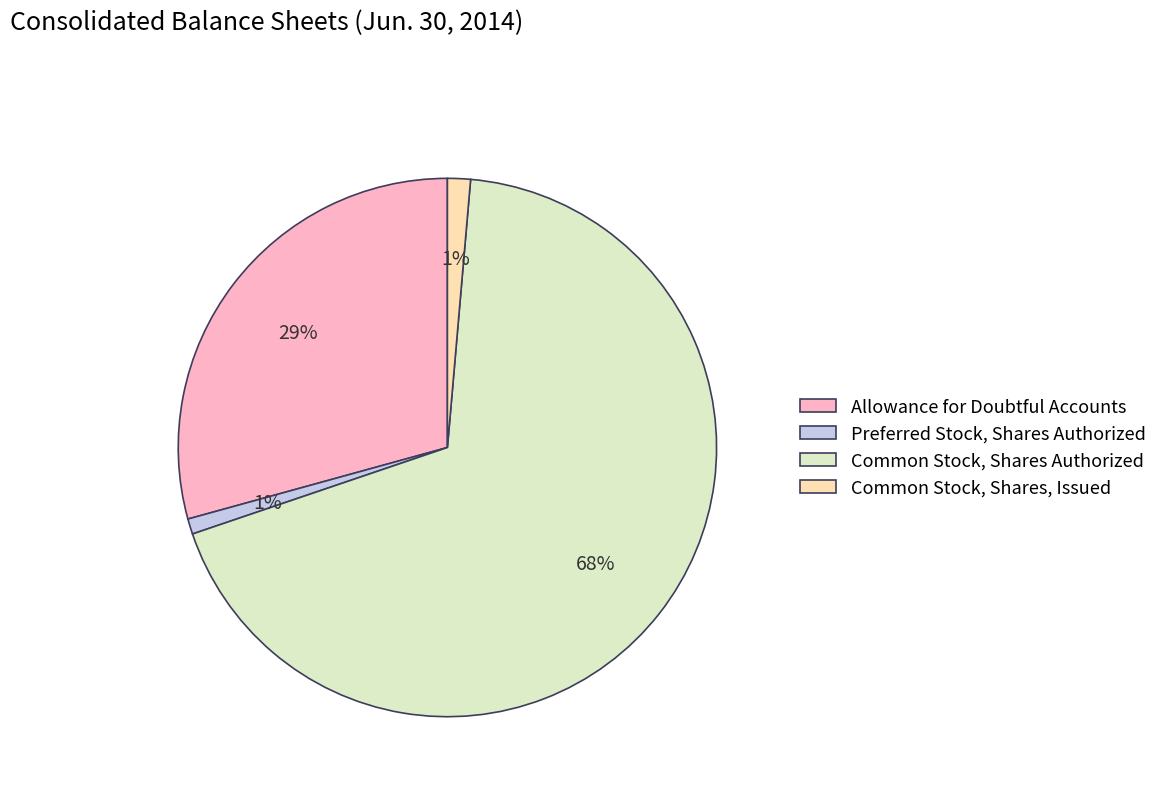

To the nearest percent, what is the combined percentage of Common Stock, Shares, Issued and Common Stock, Shares Authorized?

70%